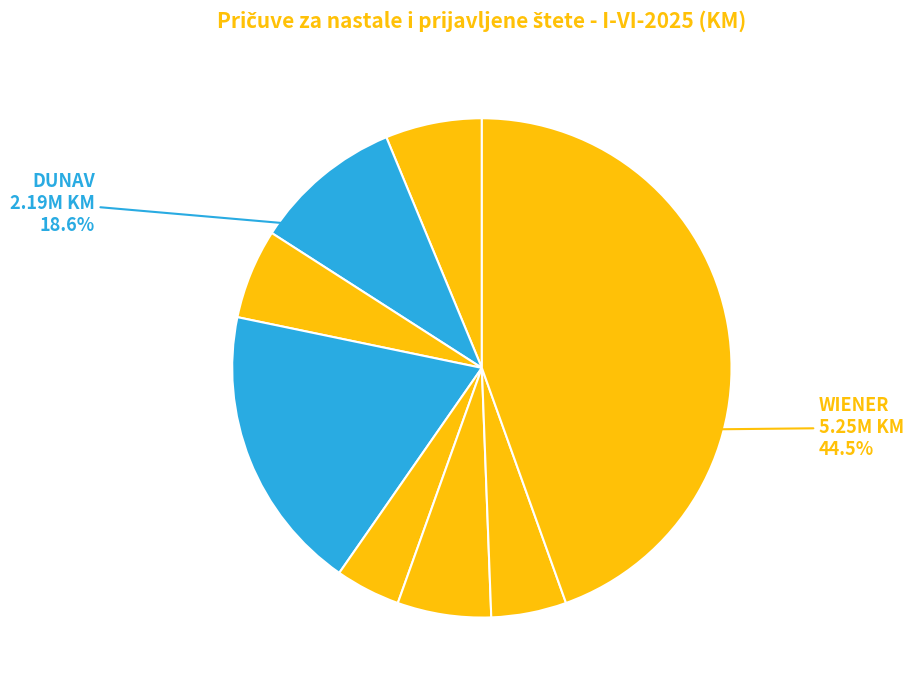

Which has a higher value, DUNAV or MIKROFIN?

DUNAV